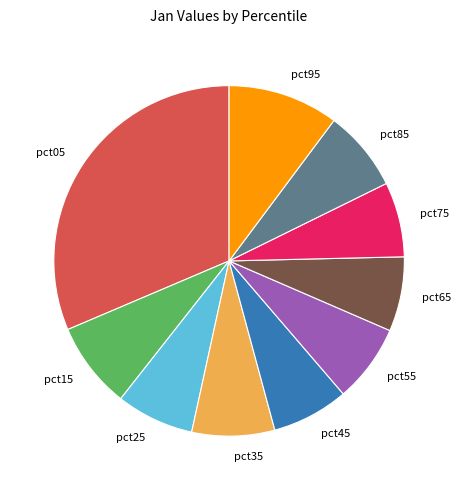

Is it true that pct45 is 7% of the pie?

True